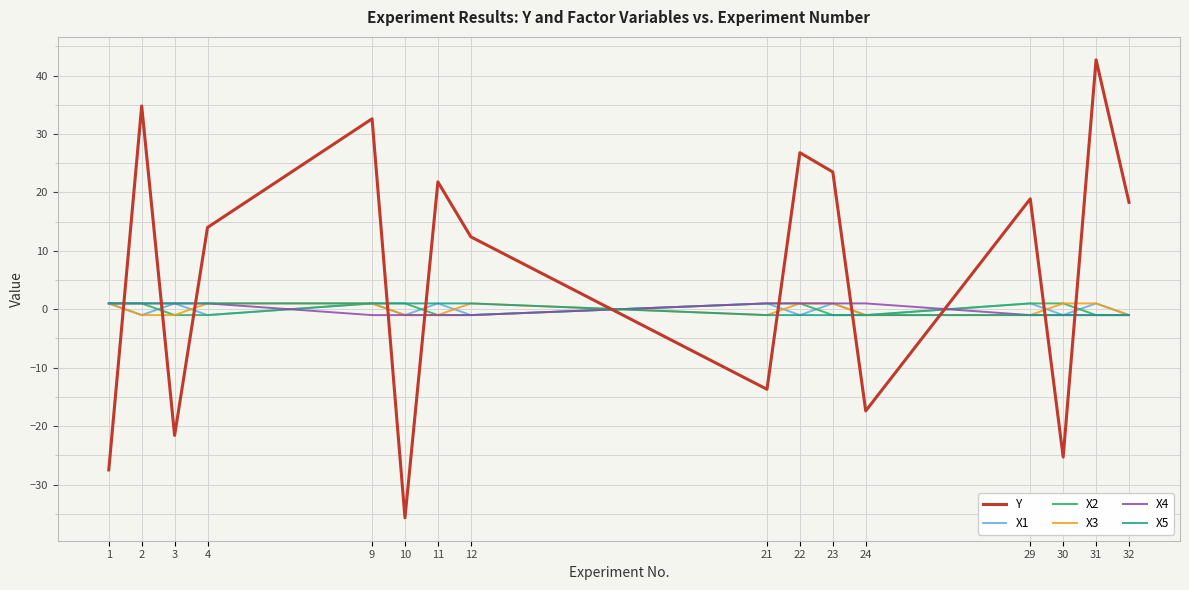

Which series changed the most between 29 and 30?

Y